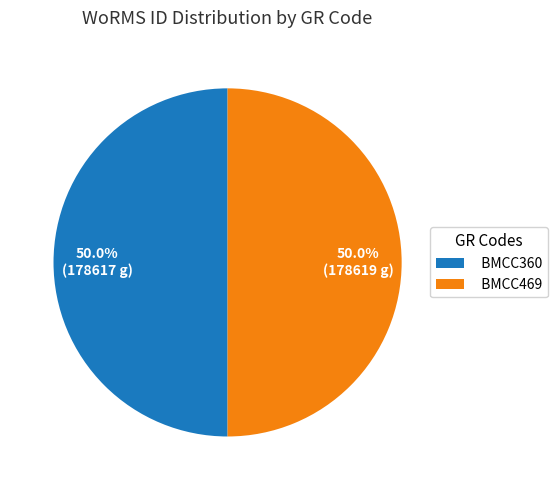

To the nearest percent, what is the combined percentage of BMCC469 and BMCC360?

100%